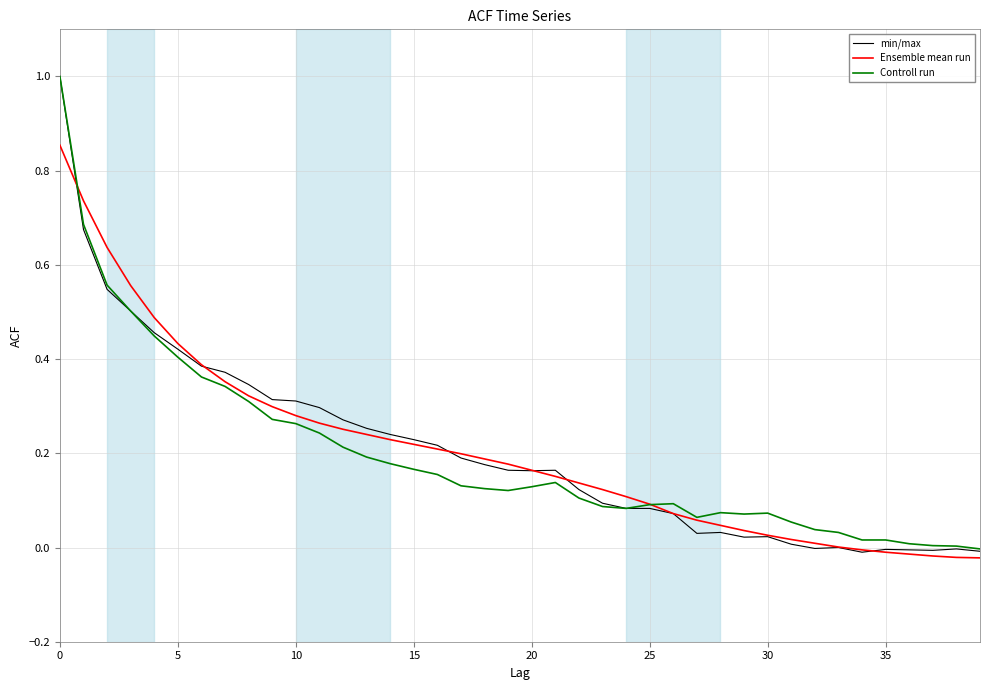

After their last crossing, which series has the higher values: Ensemble mean run or Controll run?

Controll run